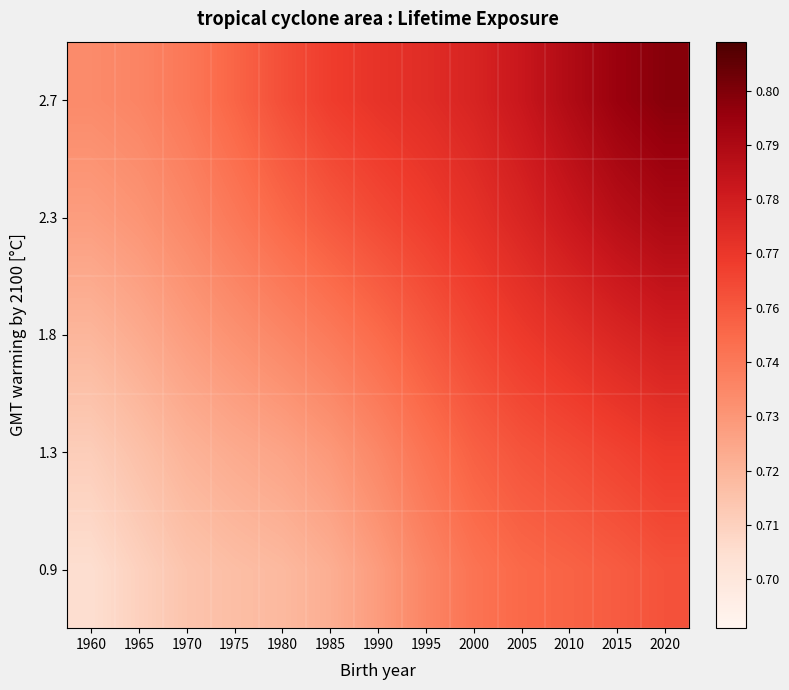

At which category is the sum across all series the highest?

2020